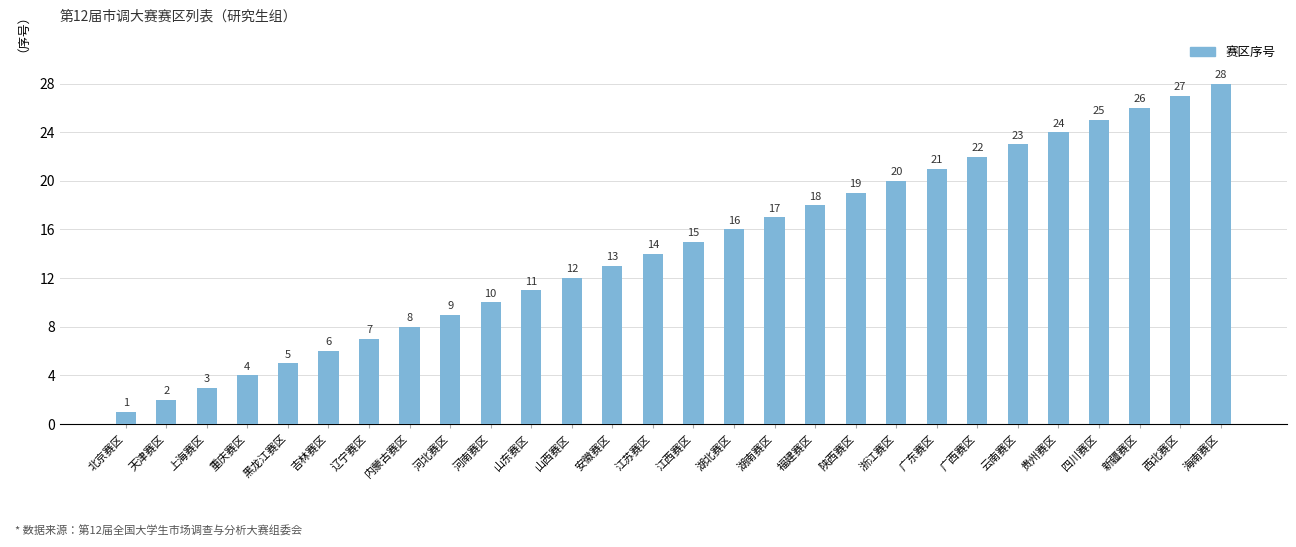

What is the difference between the values at 广西赛区 and 上海赛区?

19